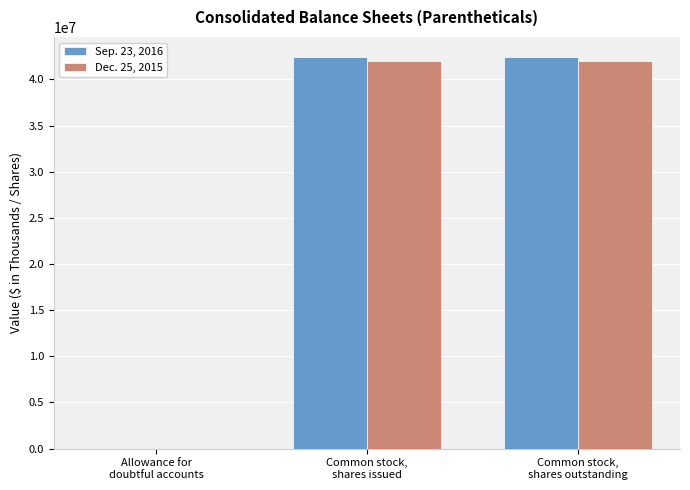

Are the bars grouped side by side (vs. stacked)?

Yes